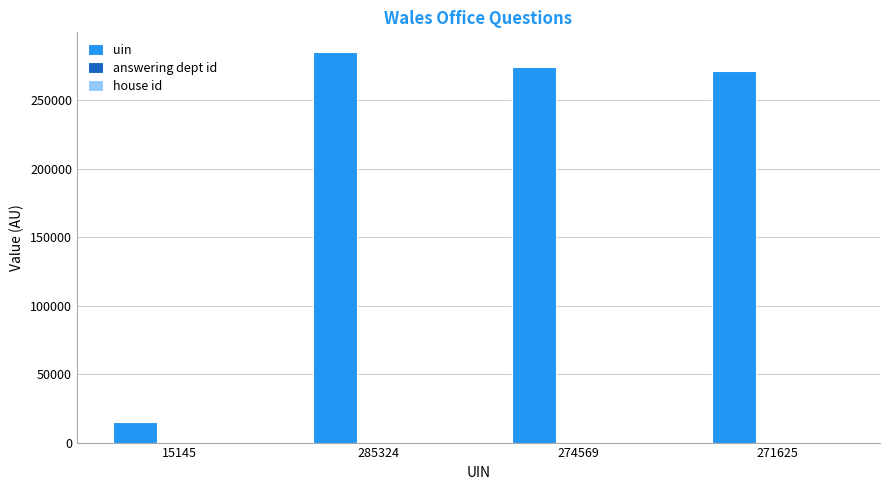

Which label corresponds to the largest value in the chart?

285324